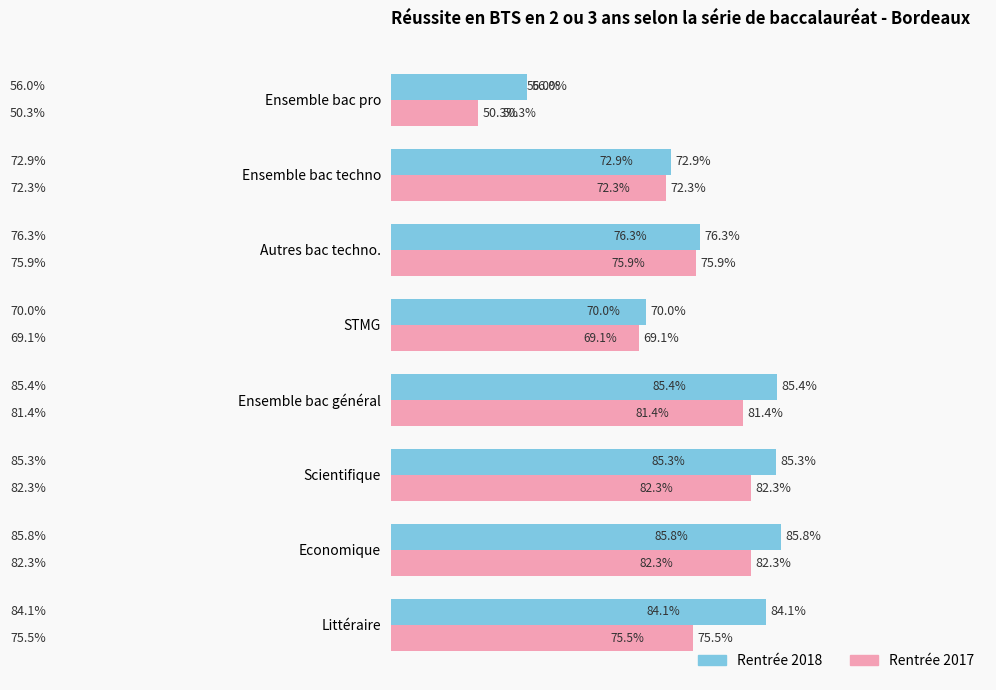

At which label does Rentrée 2017 reach its minimum?

Ensemble bac pro